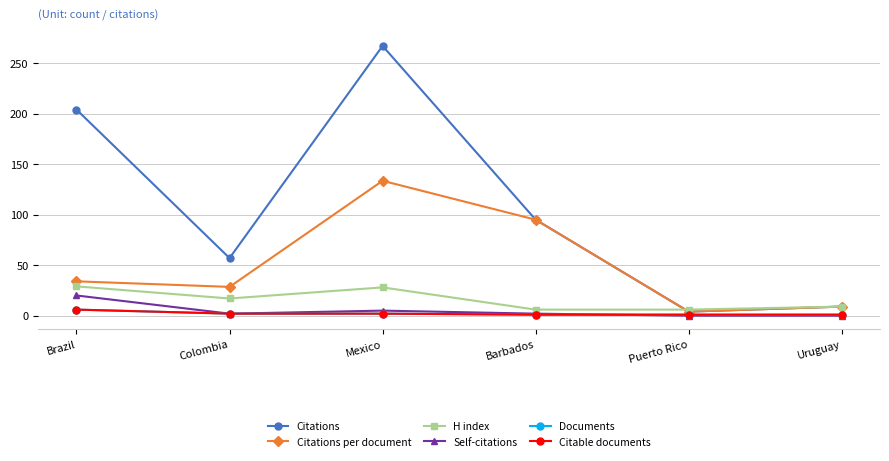

Is this an area chart (filled region under the line)?

No